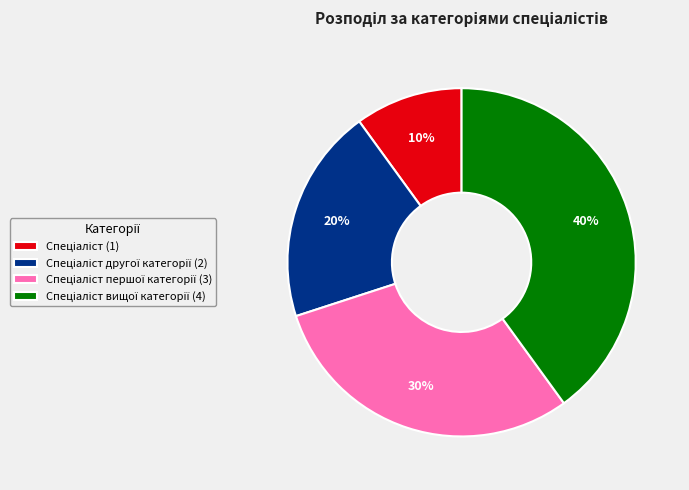

Is there a majority slice in this chart?

No